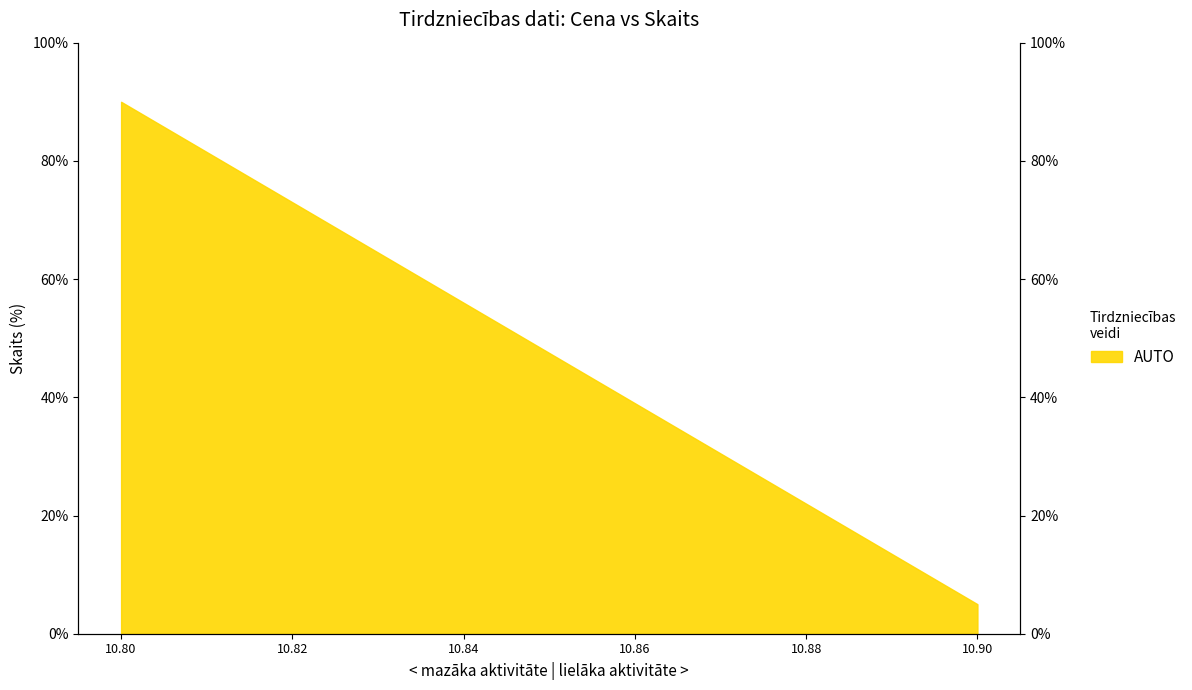

What is the minimum value shown in the chart?

5